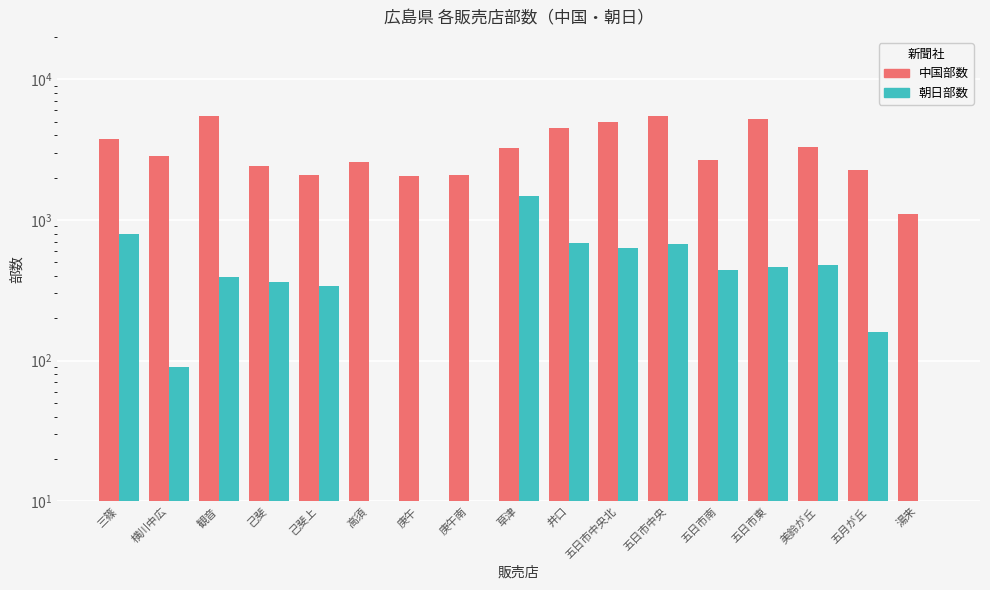

What is the label of the 3rd bar from the left?

観音